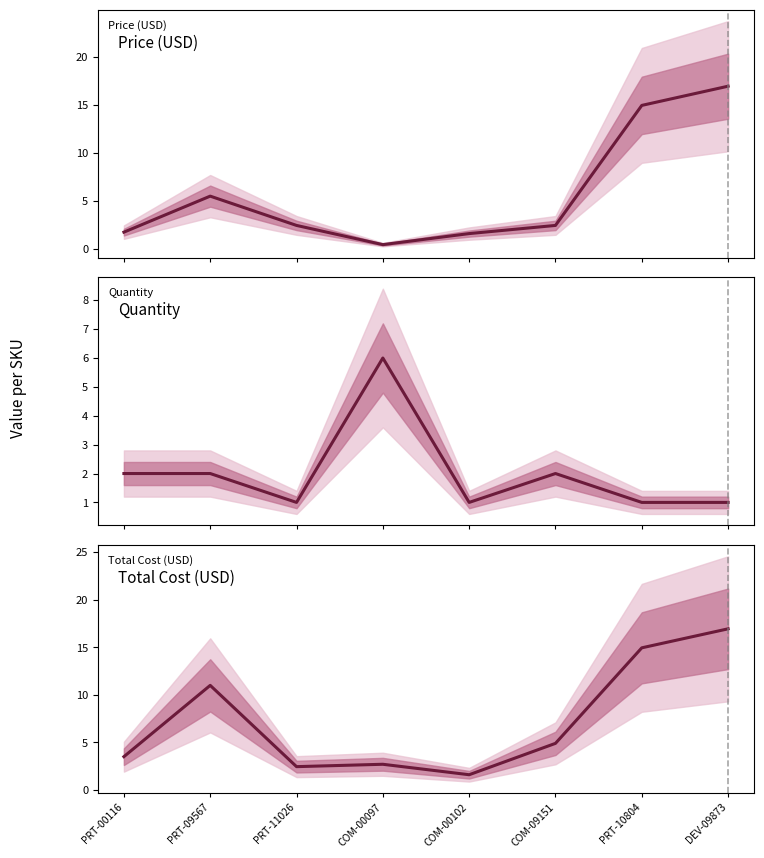

What is the label of the 2nd point from the right?

PRT-10804